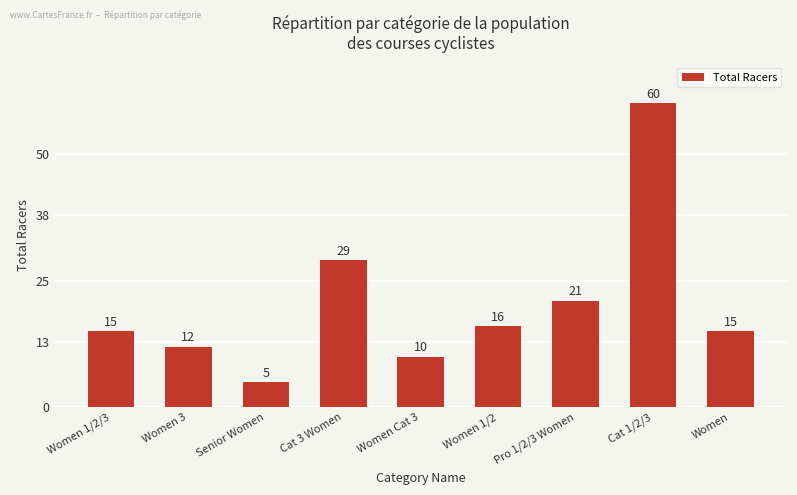

Approximately how many times larger is the value at Women compared to Women 1/2?

0.9